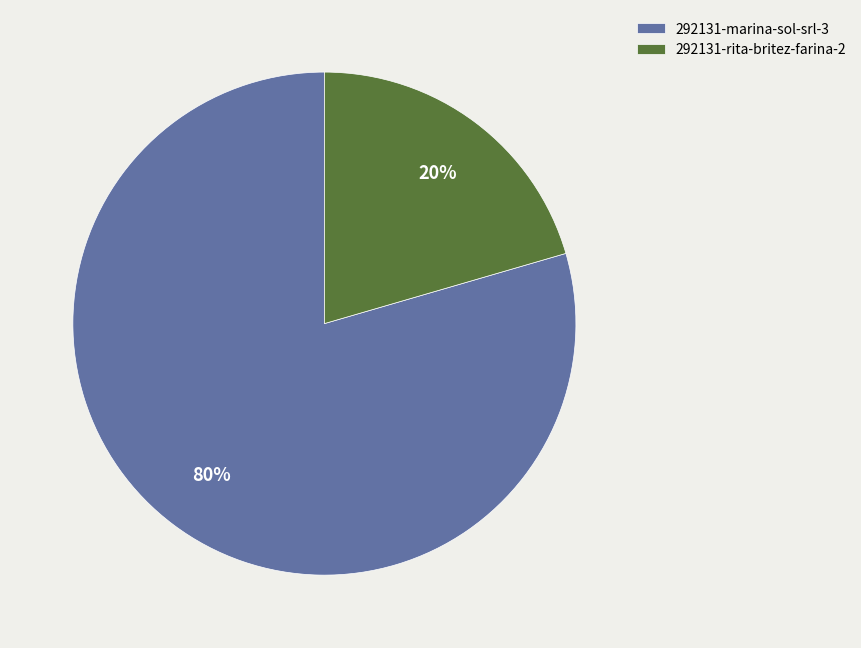

To the nearest percent, what is the combined percentage of 292131-marina-sol-srl-3 and 292131-rita-britez-farina-2?

100%